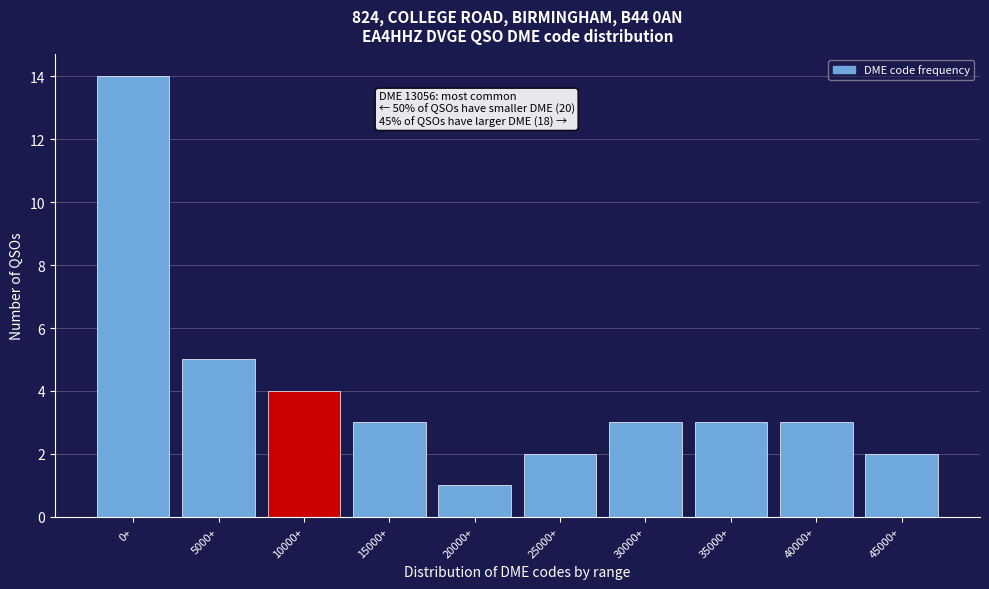

Reading left to right, list all the values displayed in this chart.

0+=14	5000+=5	10000+=4	15000+=3	20000+=1	25000+=2	30000+=3	35000+=3	40000+=3	45000+=2